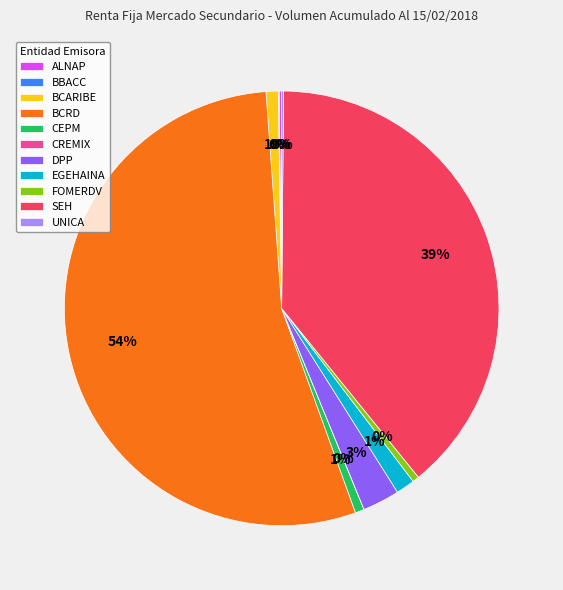

To the nearest percent, what is the combined percentage of DPP and FOMERDV?

3%